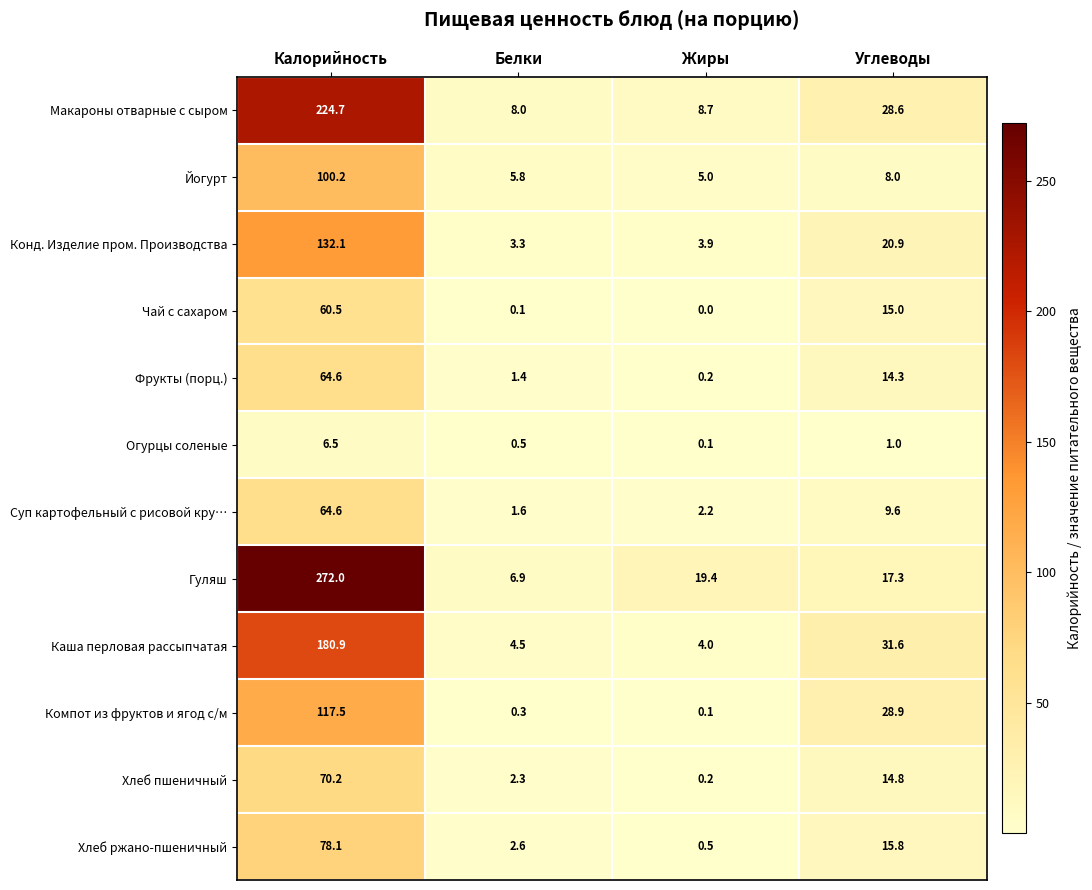

What is the difference between the second highest and minimum values in the Хлеб ржано-пшеничный series?

15.3